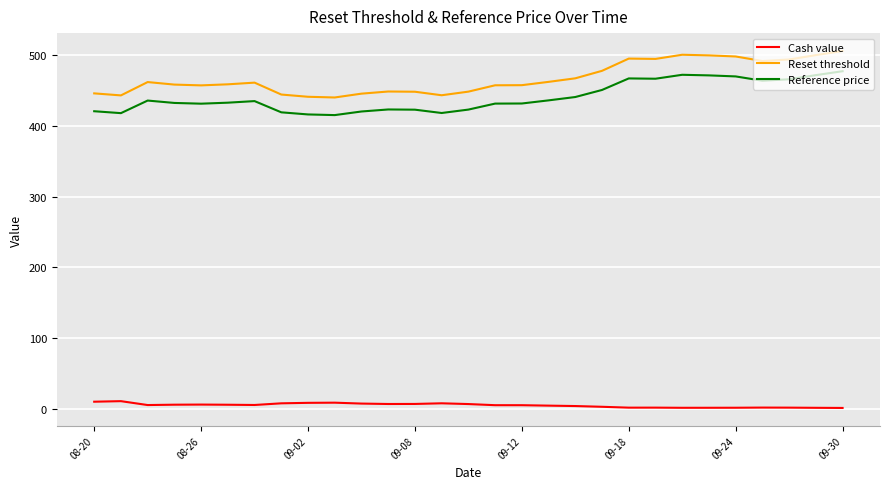

What is the maximum value shown in the chart?

505.8